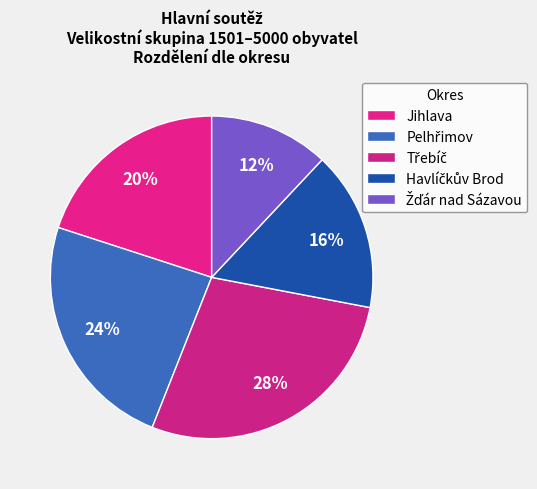

Is it true that Třebíč is 19% of the pie?

False